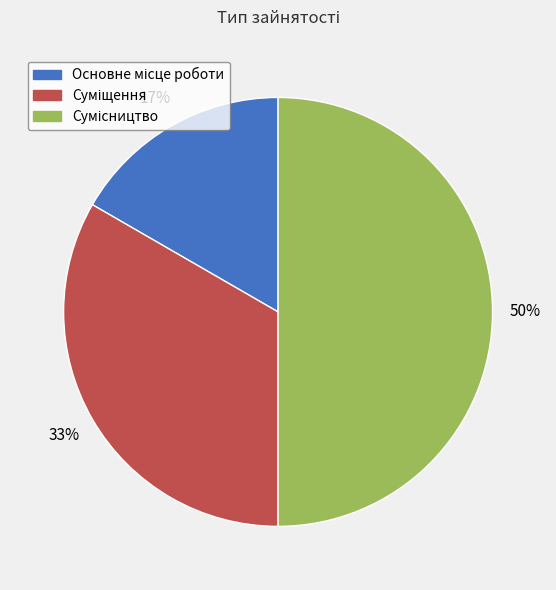

To the nearest percent, what is the difference between the largest and smallest slice percentages?

33%